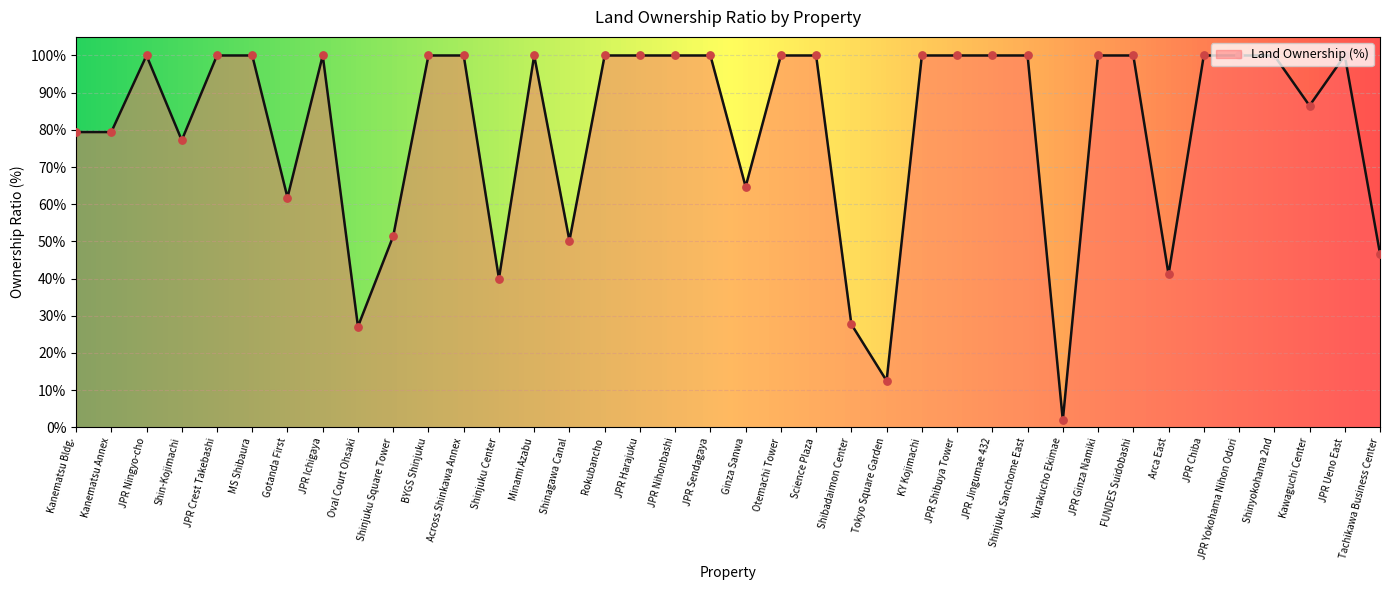

Which has a higher value, Minami Azabu or Oval Court Ohsaki?

Minami Azabu